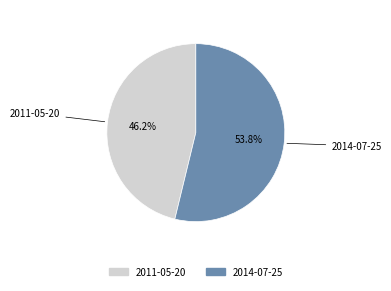

Is 2011-05-20 the majority of the pie?

No